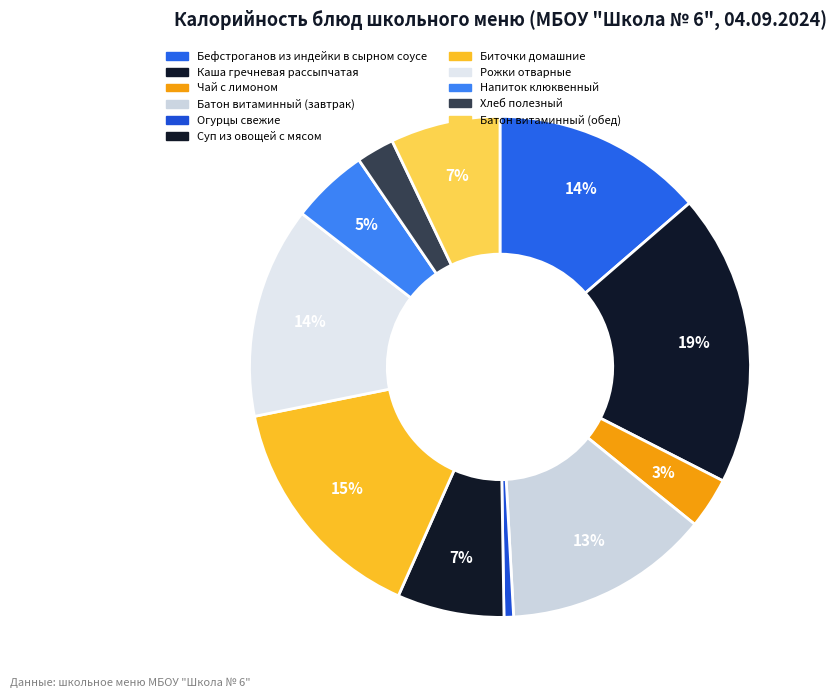

Does any single category account for the majority?

No